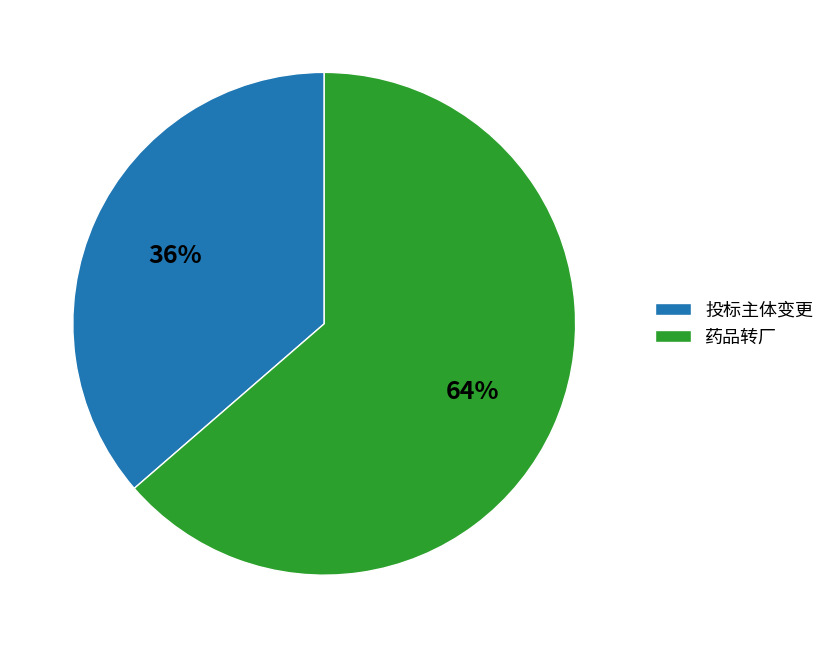

What percentage is the 药品转厂 slice, to the nearest percent?

64%